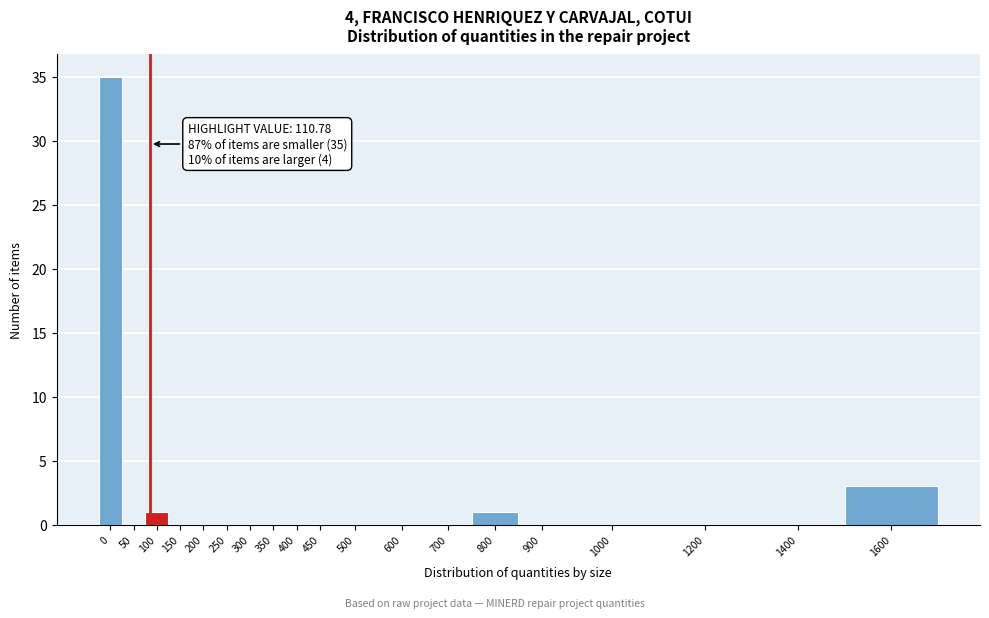

Reading left to right, transcribe all the data shown in this chart.

0=35	50=0	100=1	150=0	200=0	250=0	300=0	350=0	400=0	450=0	500=0	600=0	700=0	800=1	900=0	1000=0	1200=0	1400=0	1600=3